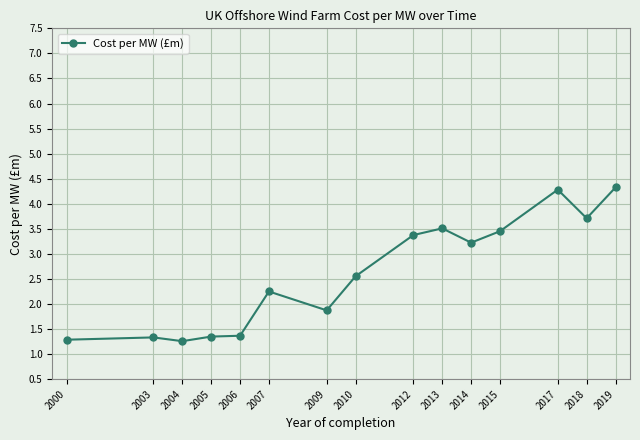

The chart shows a value of 4.3 at 2017. True or false?

True